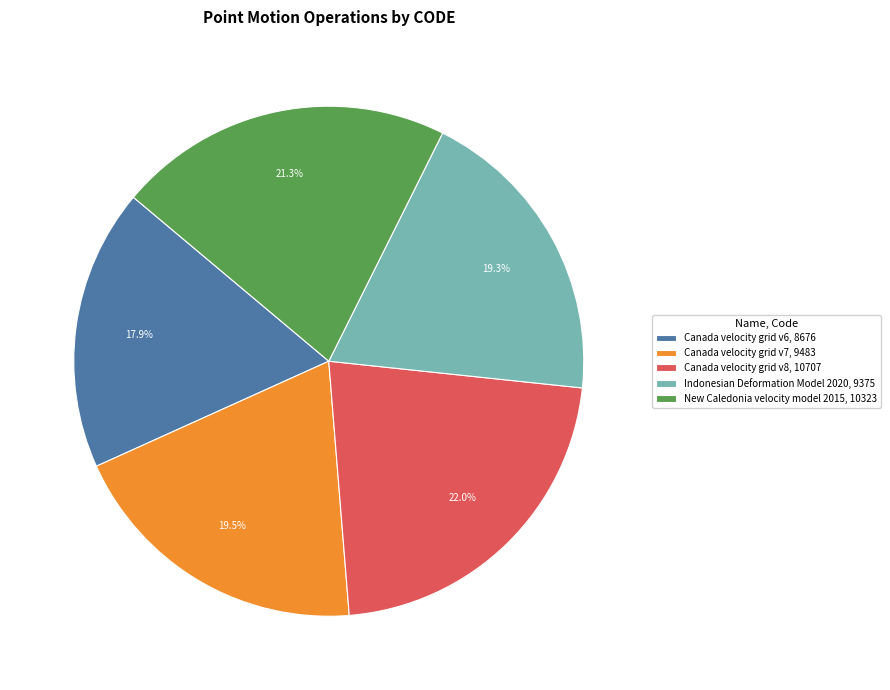

How many slices are in this pie chart?

5